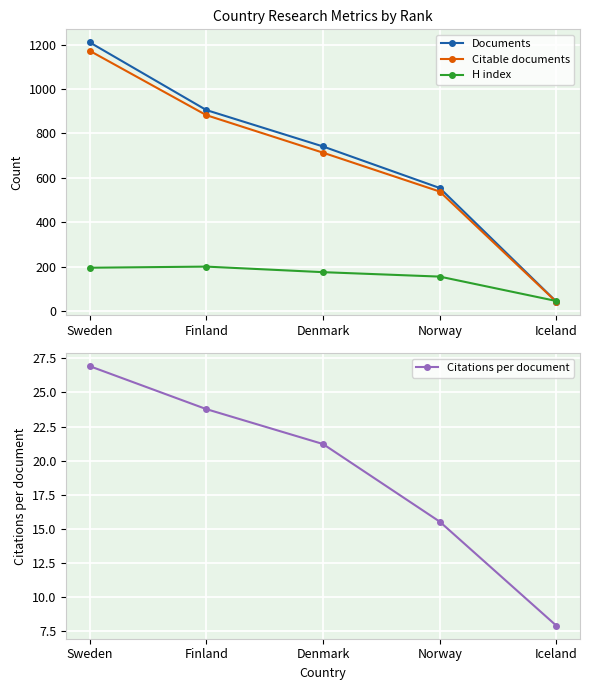

List the series in order of their peak value, highest first.

Documents, Citable documents, H index, Citations per document